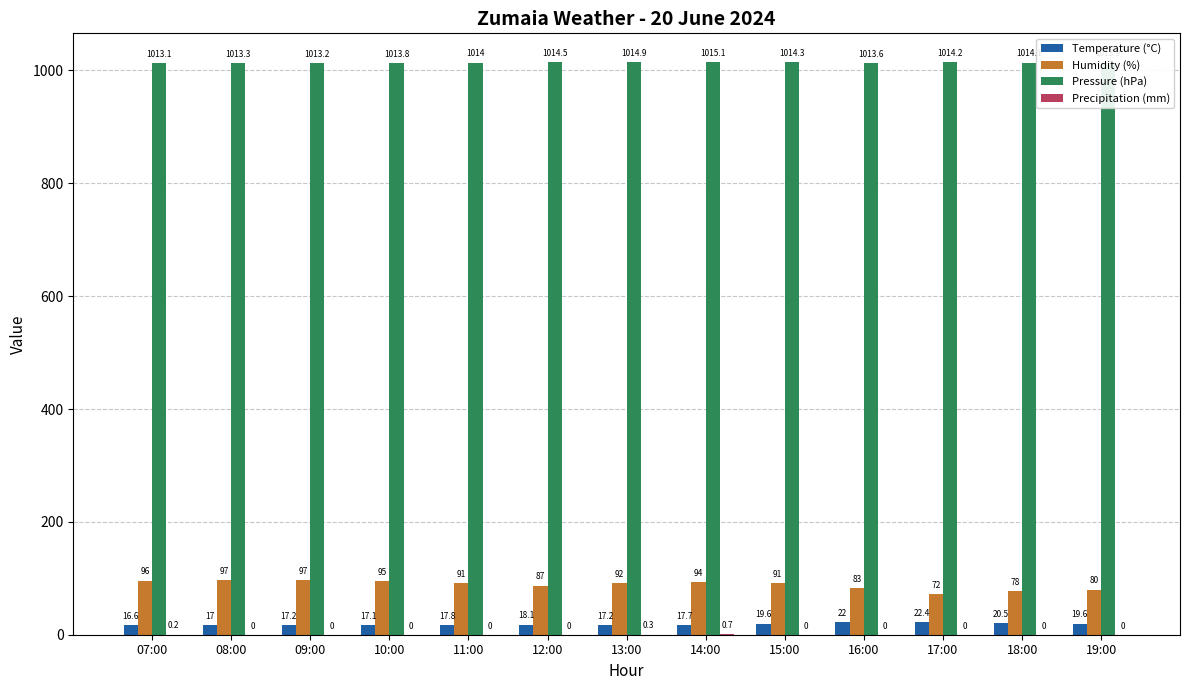

Which series has the largest total across all categories?

Pressure (hPa)